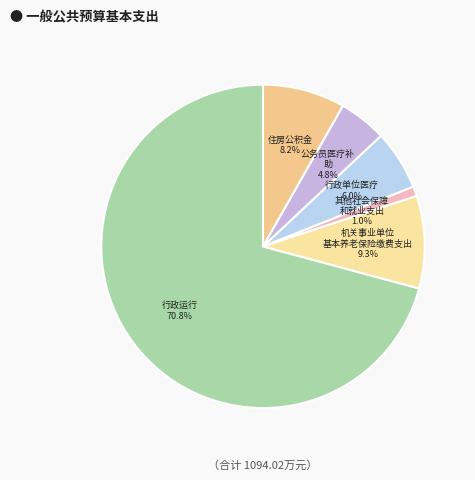

How many slices are in this pie chart?

6